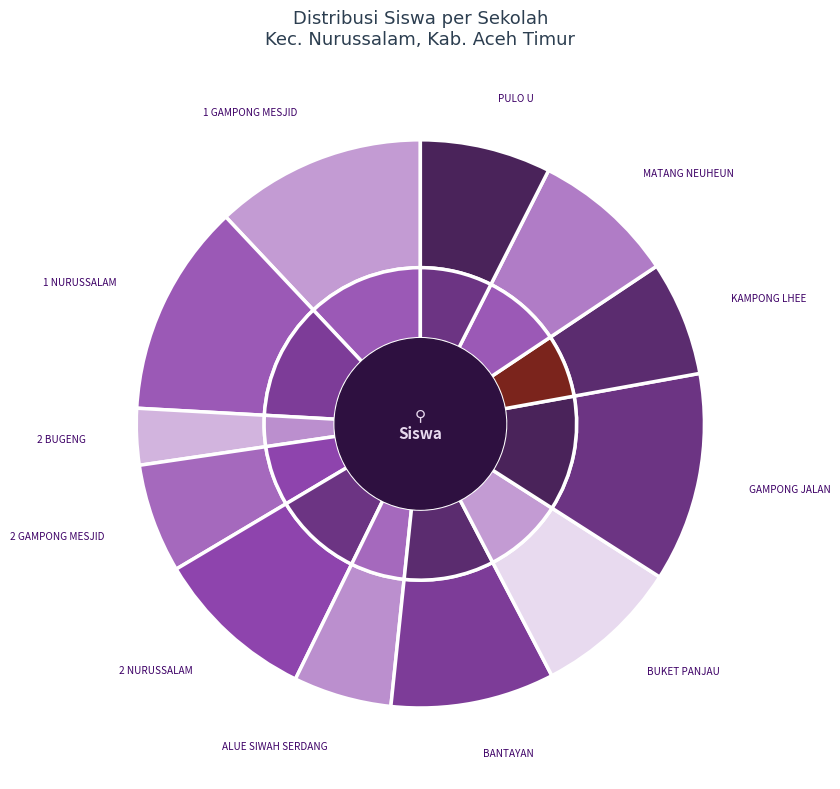

To the nearest percent, what portion does SDN 1 GAMPONG MESJID represent?

12%